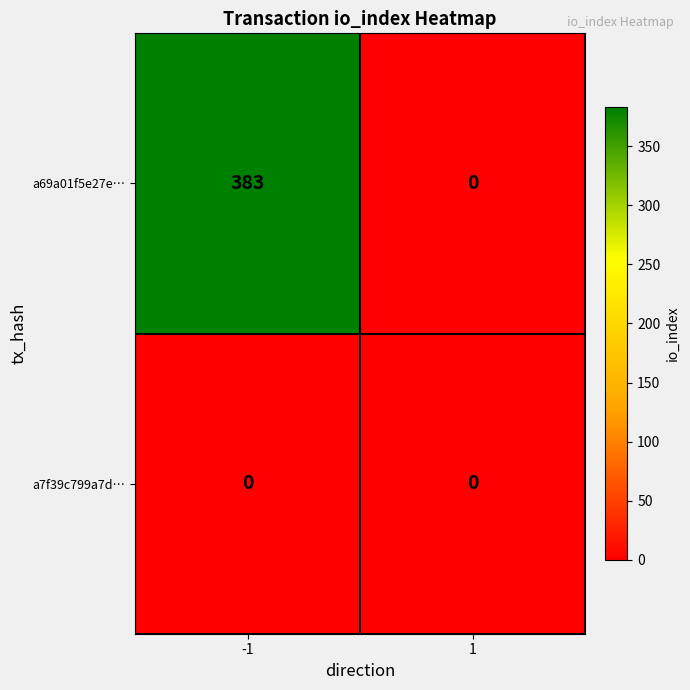

At how many categories does at least one series exceed 4?

1